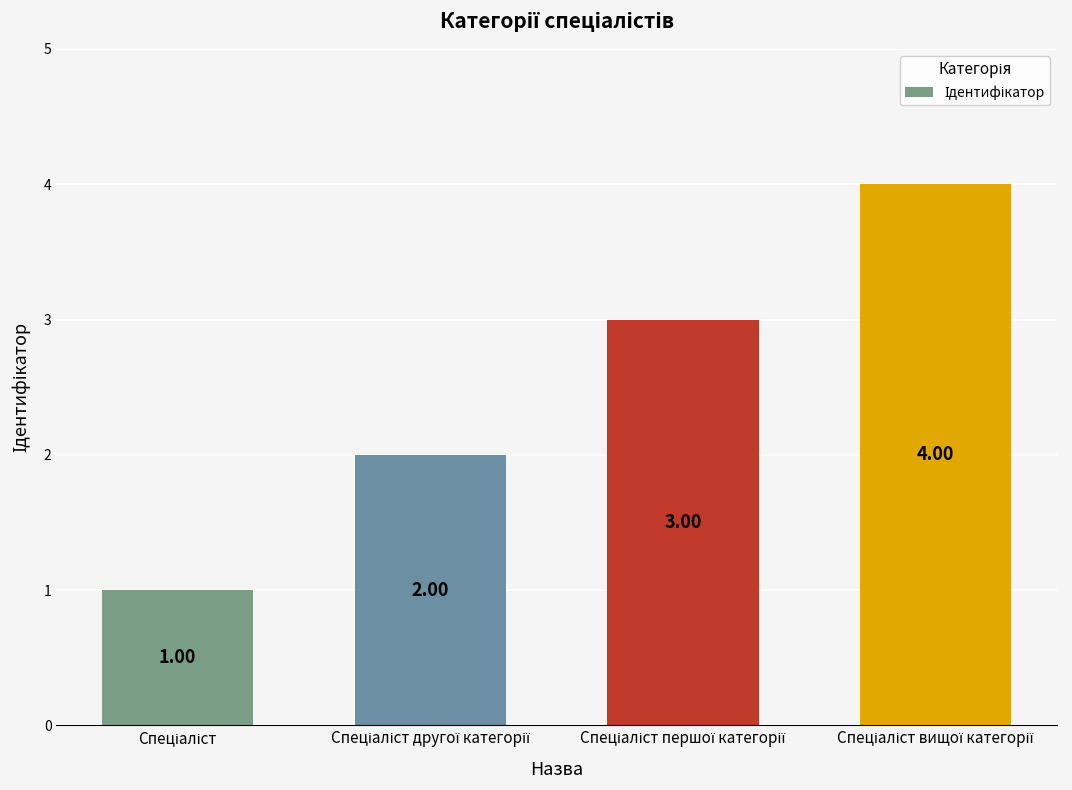

Reading left to right, extract all data points from this chart.

1	2	3	4